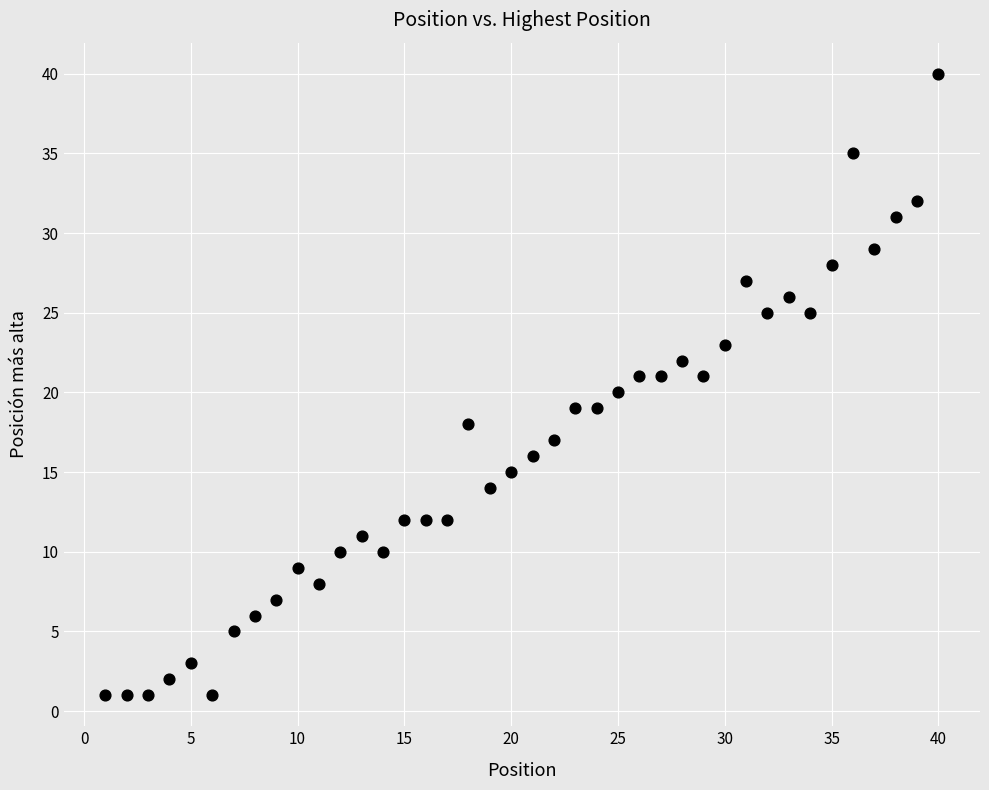

What is the range of X values (max minus min)?

39